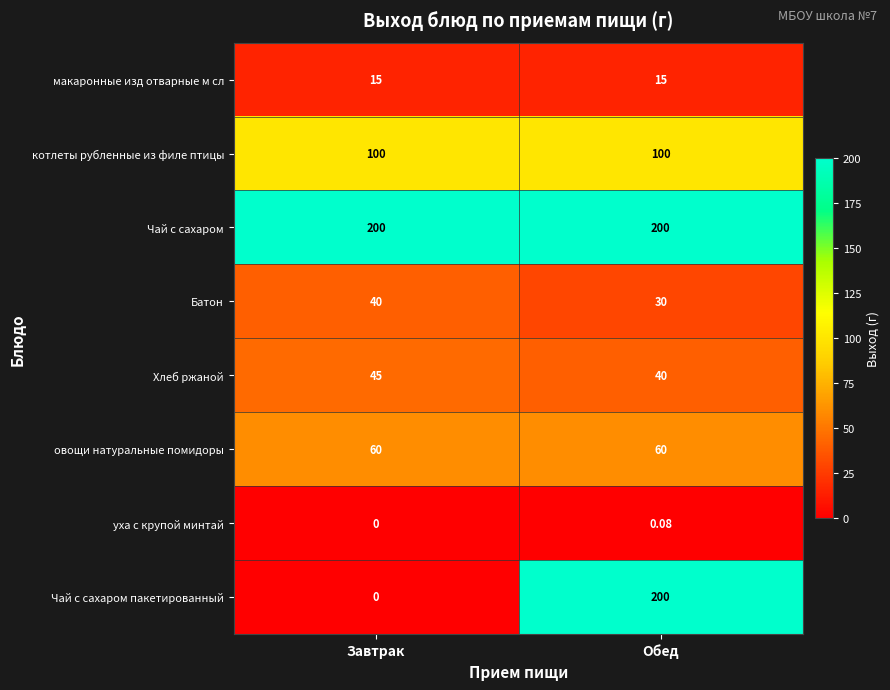

Rank the categories by Батон value from lowest to highest.

Обед, Завтрак